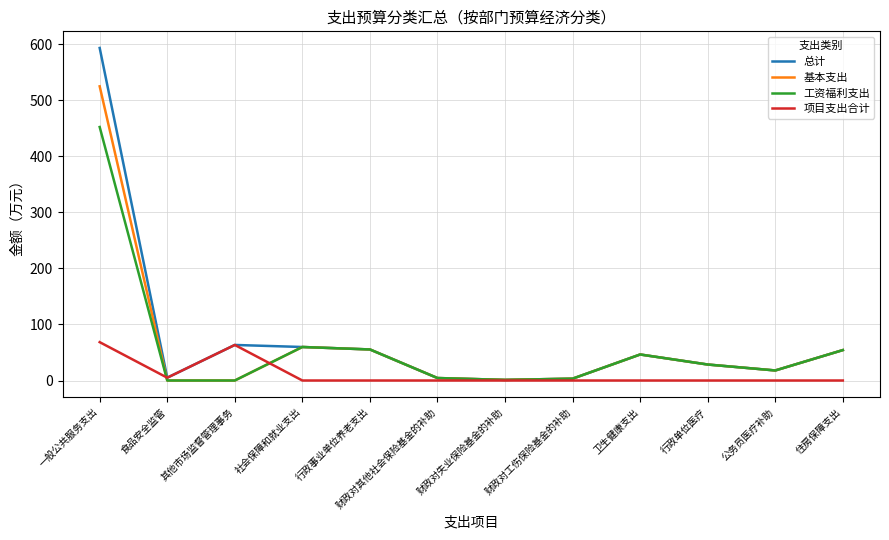

At which label is 总计 closest to 297?

其他市场监督管理事务